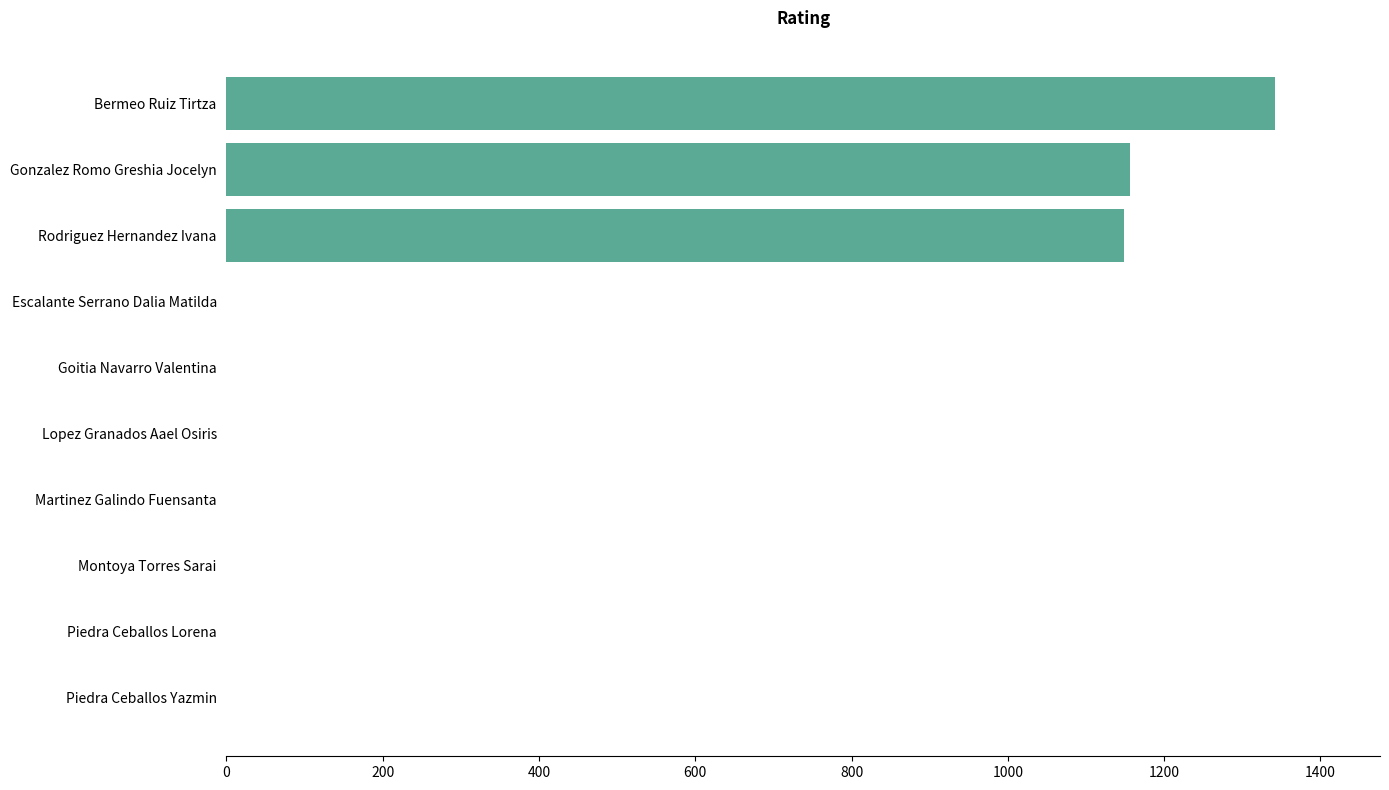

Is it true that the value at Gonzalez Romo Greshia Jocelyn is 1156?

True